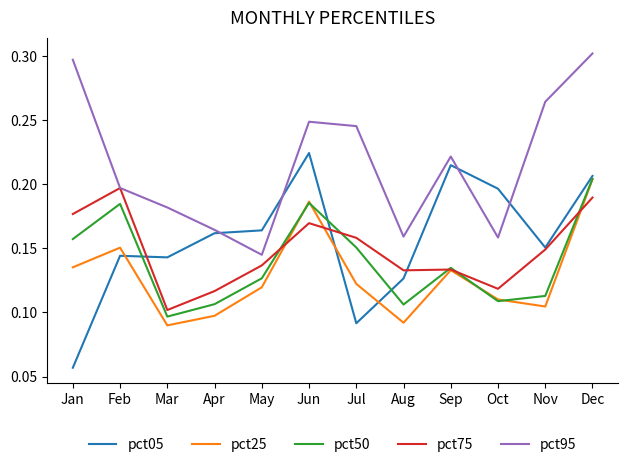

Does the chart have visible grid lines?

No